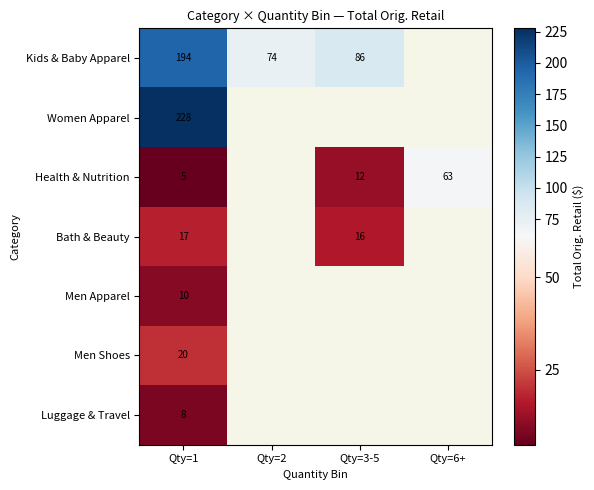

Which label corresponds to the largest value in the chart?

Qty=1